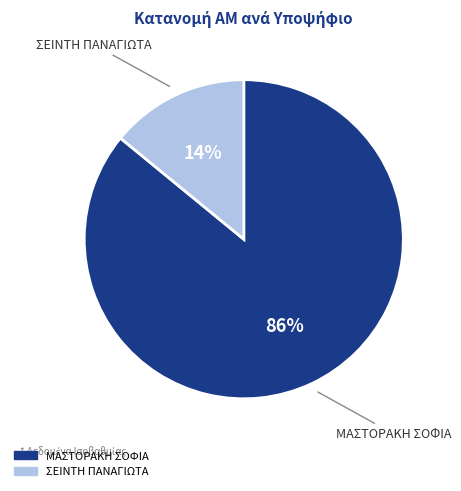

Between ΣΕΙΝΤΗ ΠΑΝΑΓΙΩΤΑ and ΜΑΣΤΟΡΑΚΗ ΣΟΦΙΑ, which is larger?

ΜΑΣΤΟΡΑΚΗ ΣΟΦΙΑ